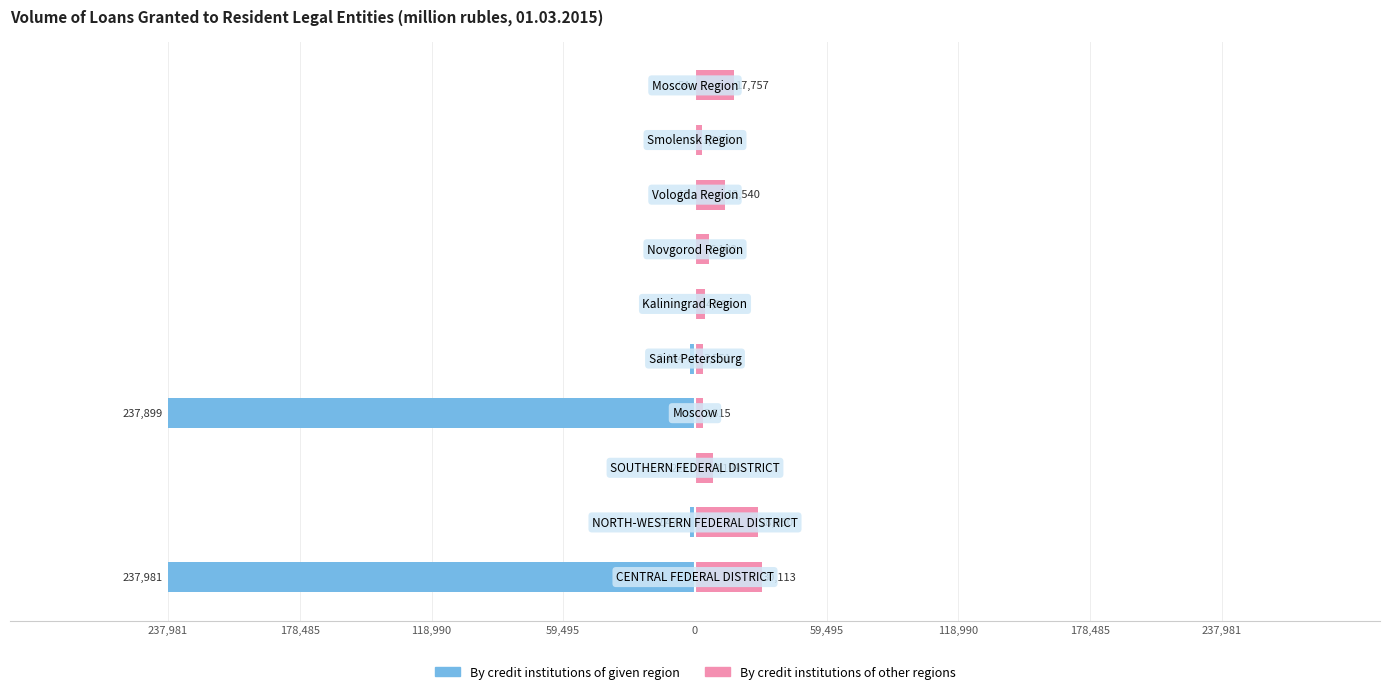

What is the total value across all series at 237,981?

-207868